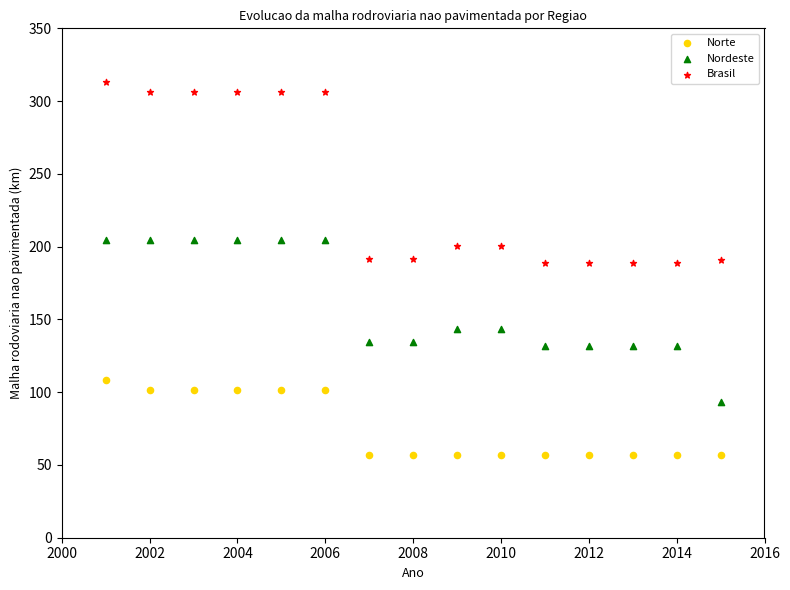

What are all the series names shown in the legend?

Norte, Nordeste, Brasil